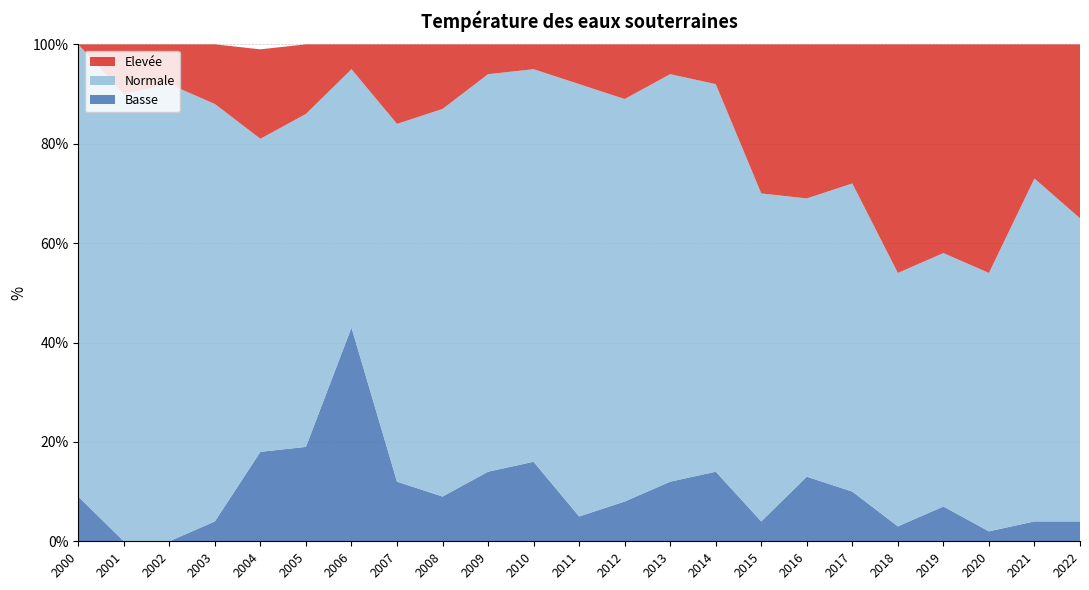

Reading left to right, list all the values displayed in this chart.

Elevée: 0	10	8	12	18	14	5	16	13	6	5	8	11	6	8	30	31	28	46	42	46	27	35
Normale: 91	90	92	84	63	67	52	72	78	80	79	87	81	82	78	66	56	62	51	51	52	69	61
Basse: 9	0	0	4	18	19	43	12	9	14	16	5	8	12	14	4	13	10	3	7	2	4	4